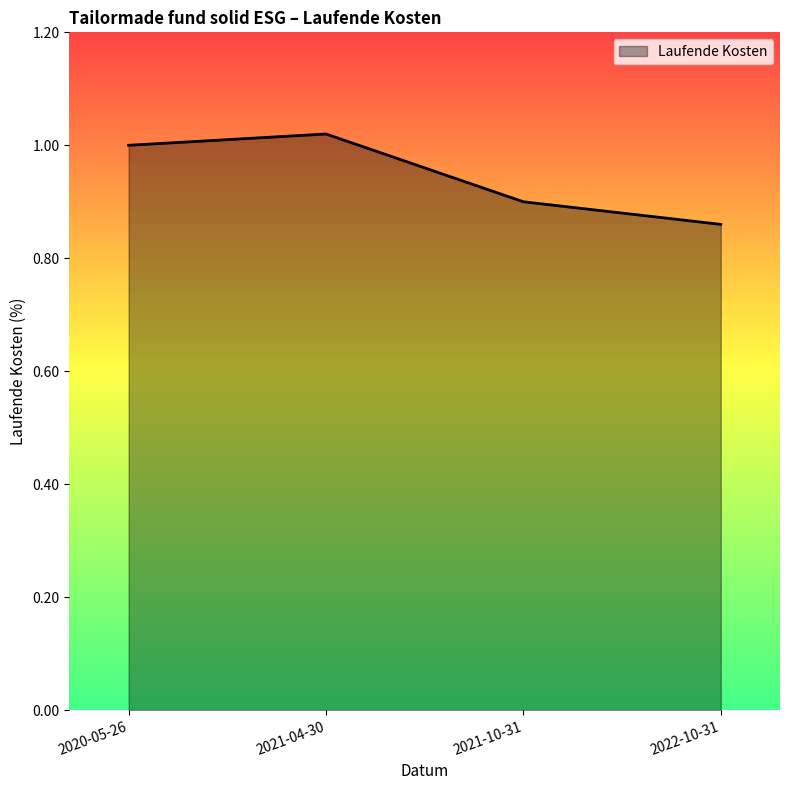

The value at 2022-10-31 is 0.2. True or false?

False